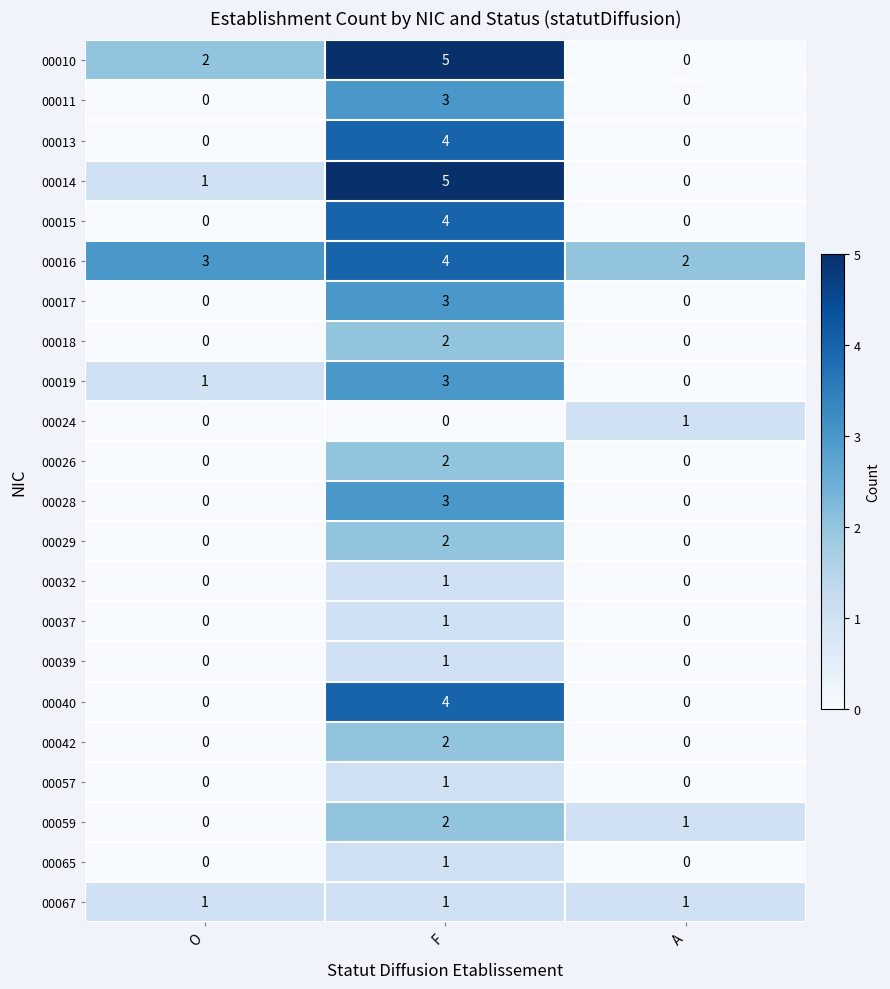

What is the difference between the maximum and minimum values in the 00013 series?

4